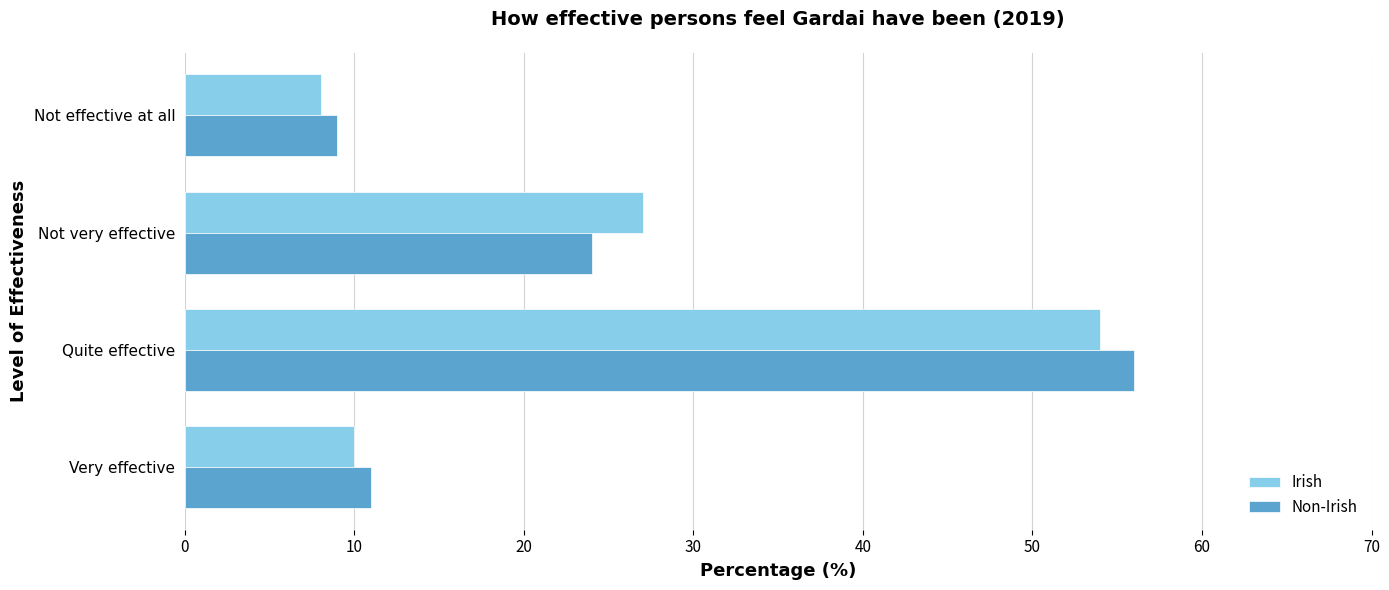

At which label is Non-Irish closest to 32?

Not very effective